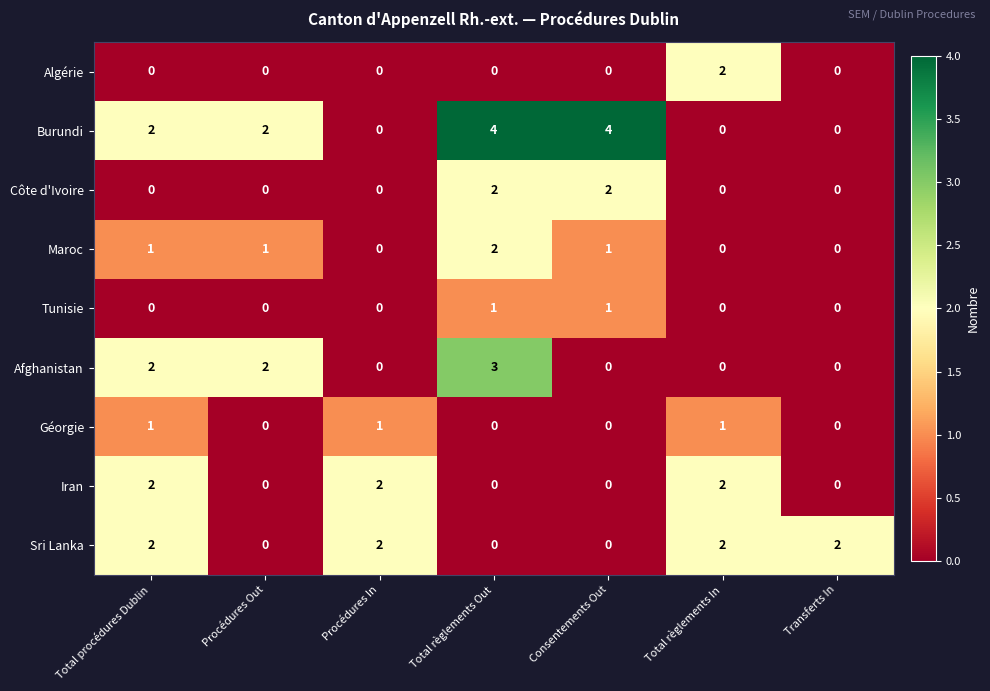

Is it true that Tunisie equals -1 at Total règlements In?

False